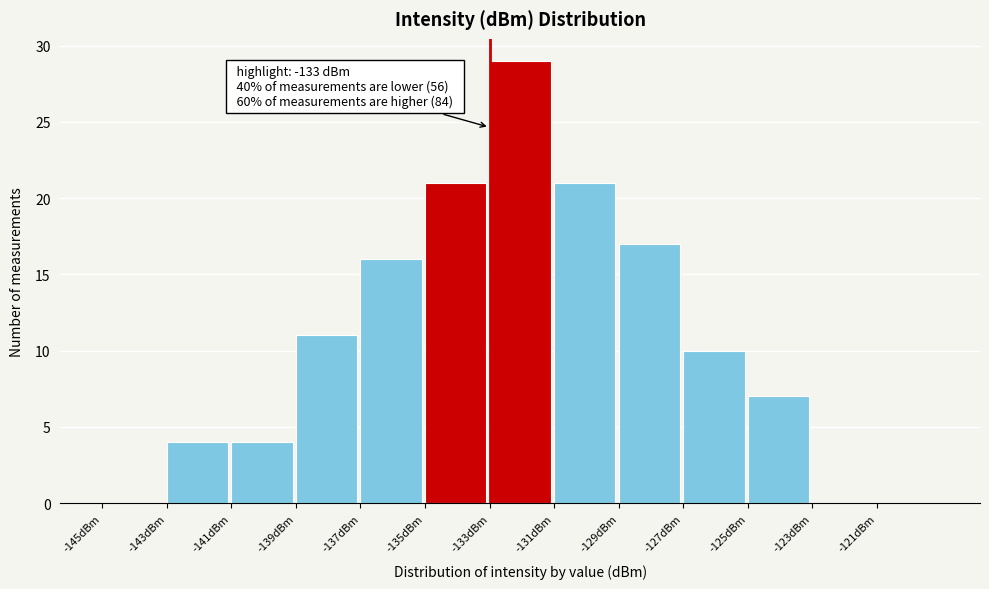

Which range on the x-axis has the tallest bar?

-133 to -131